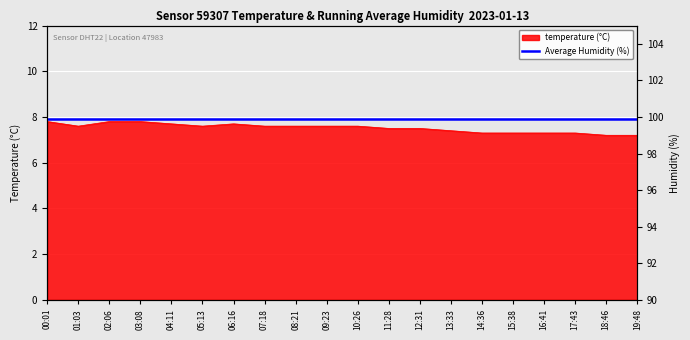

What is the difference between the values at 07:18 and 14:36?

0.3